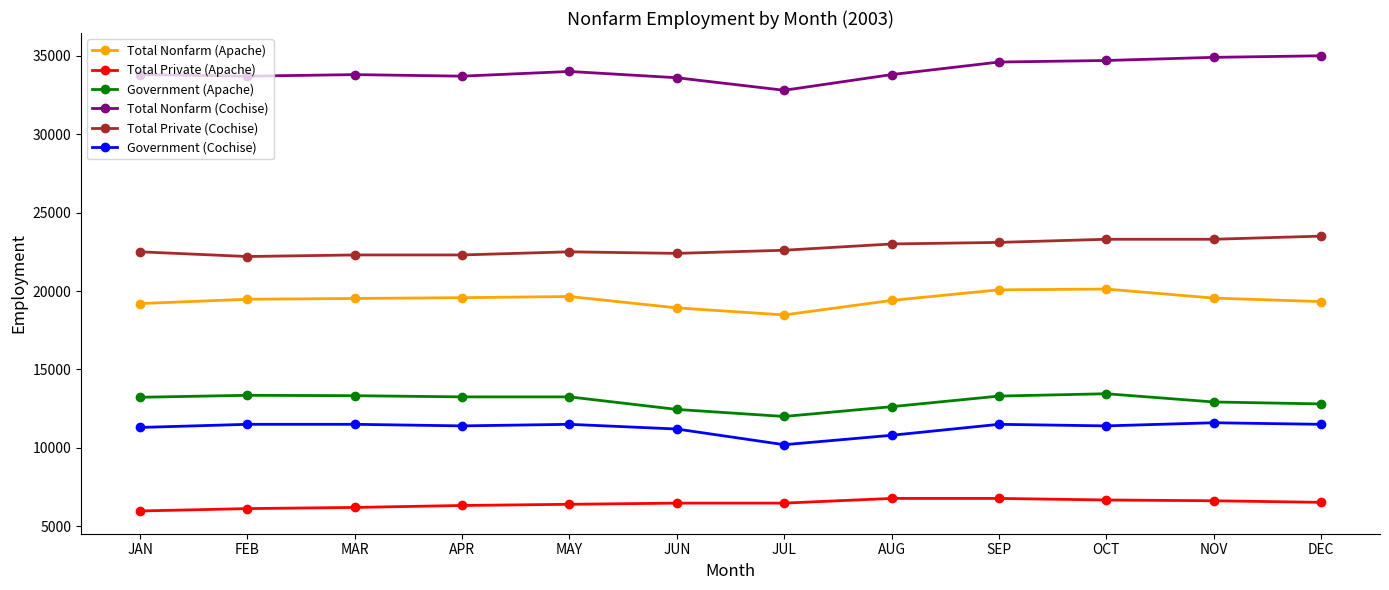

Rank the series by their maximum value, from highest to lowest.

Total Nonfarm (Cochise), Total Private (Cochise), Total Nonfarm (Apache), Government (Apache), Government (Cochise), Total Private (Apache)